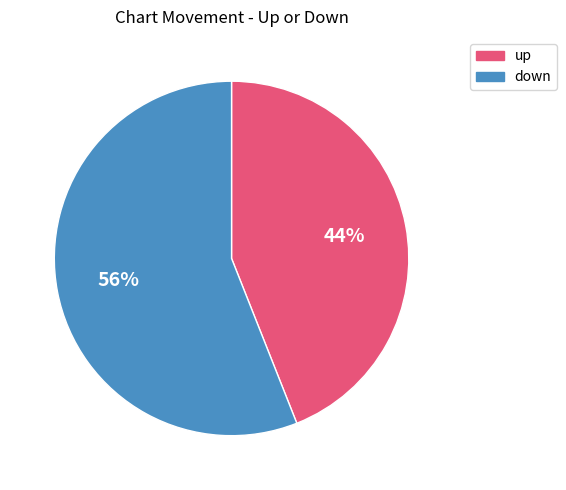

Which category has the biggest portion of the pie?

down